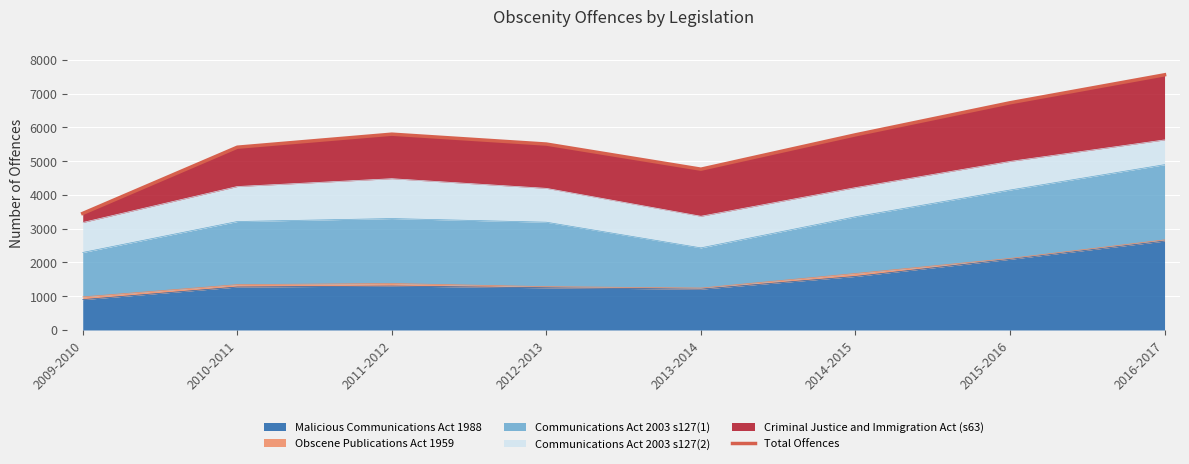

List the labels in order of value, smallest first.

2009-2010, 2013-2014, 2010-2011, 2012-2013, 2014-2015, 2011-2012, 2015-2016, 2016-2017